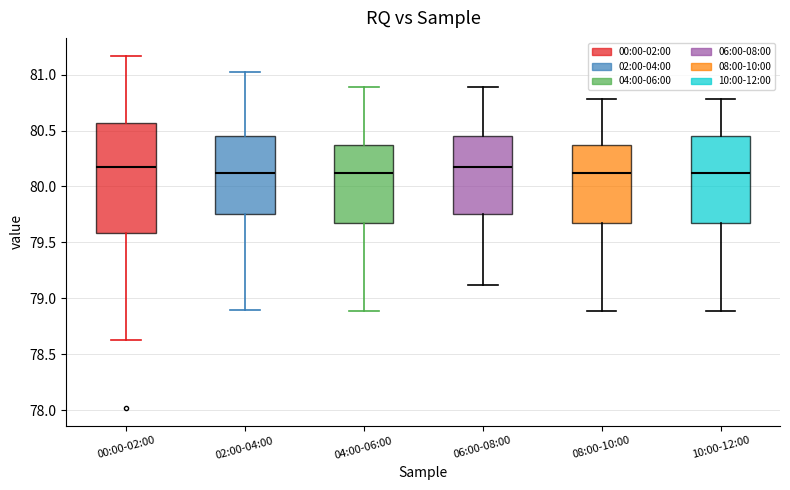

Reading left to right, transcribe this box plot: for each box, give where its median line is, the range the box spans, and where its two whiskers end, as read against the y-axis. The values are not printed on the chart, so give them approximately, as read against the axis.

00:00-02:00: median 80.15, box 79.60 to 80.55, whiskers 78.65 to 81.15
02:00-04:00: median 80.10, box 79.75 to 80.45, whiskers 78.90 to 81.00
04:00-06:00: median 80.10, box 79.65 to 80.35, whiskers 78.90 to 80.90
06:00-08:00: median 80.20, box 79.75 to 80.45, whiskers 79.10 to 80.90
08:00-10:00: median 80.10, box 79.65 to 80.35, whiskers 78.90 to 80.80
10:00-12:00: median 80.10, box 79.65 to 80.45, whiskers 78.90 to 80.80